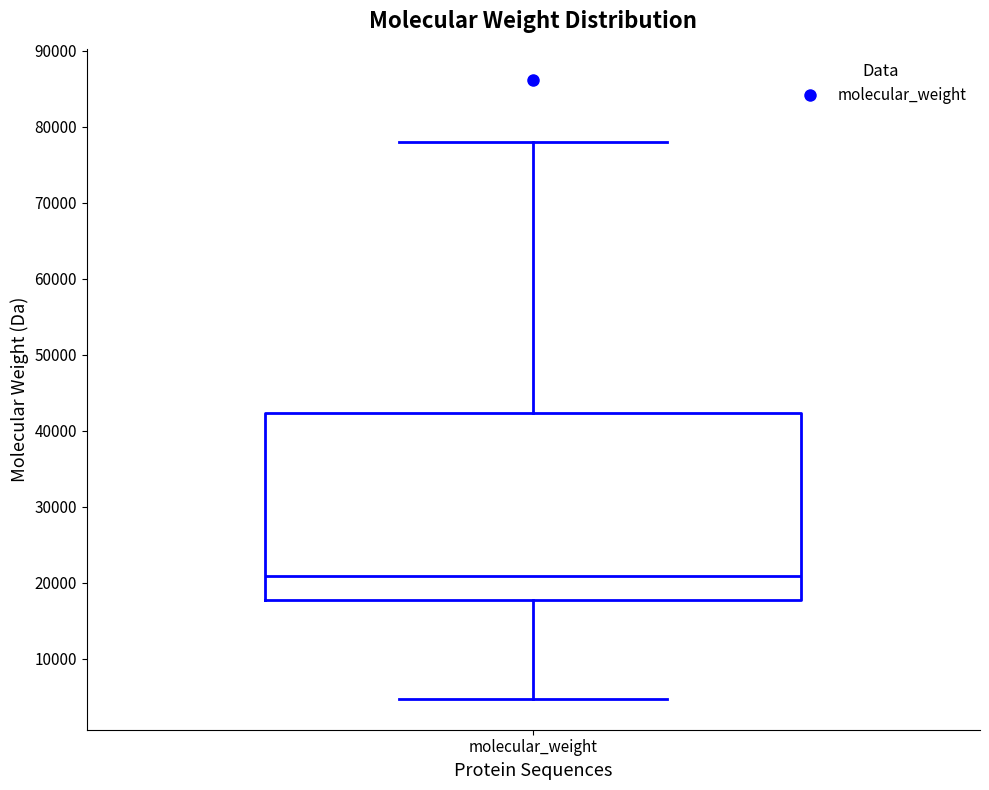

Transcribe this box plot: give where the median line is, the range the box spans, and where the two whiskers end, as read against the y-axis. The values are not printed on the chart, so give them approximately, as read against the axis.

median 21000, box 18000 to 42000, whiskers 5000 to 78000